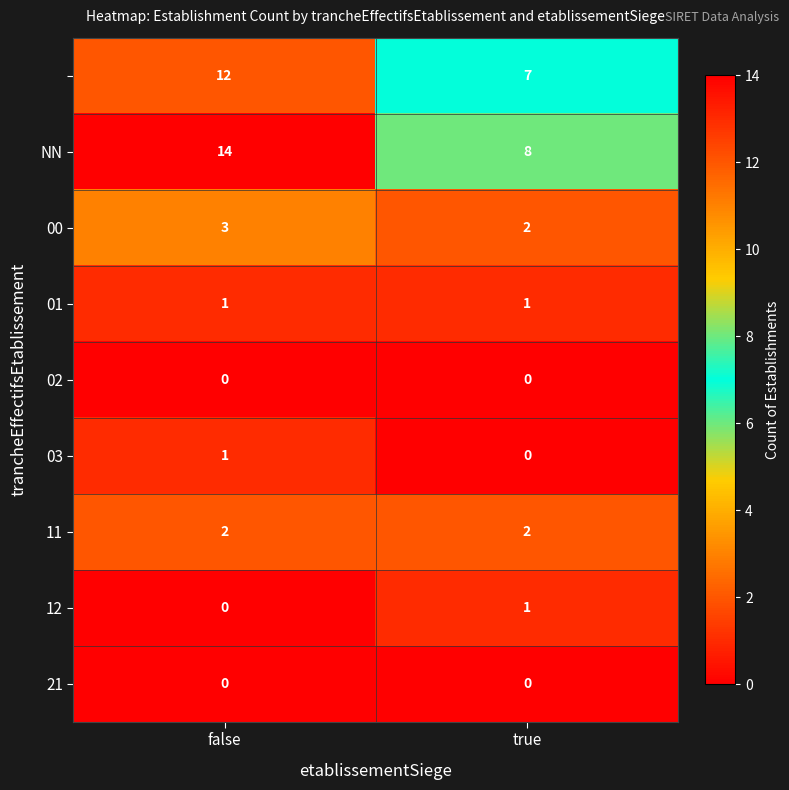

At which category is the sum across all series the highest?

false